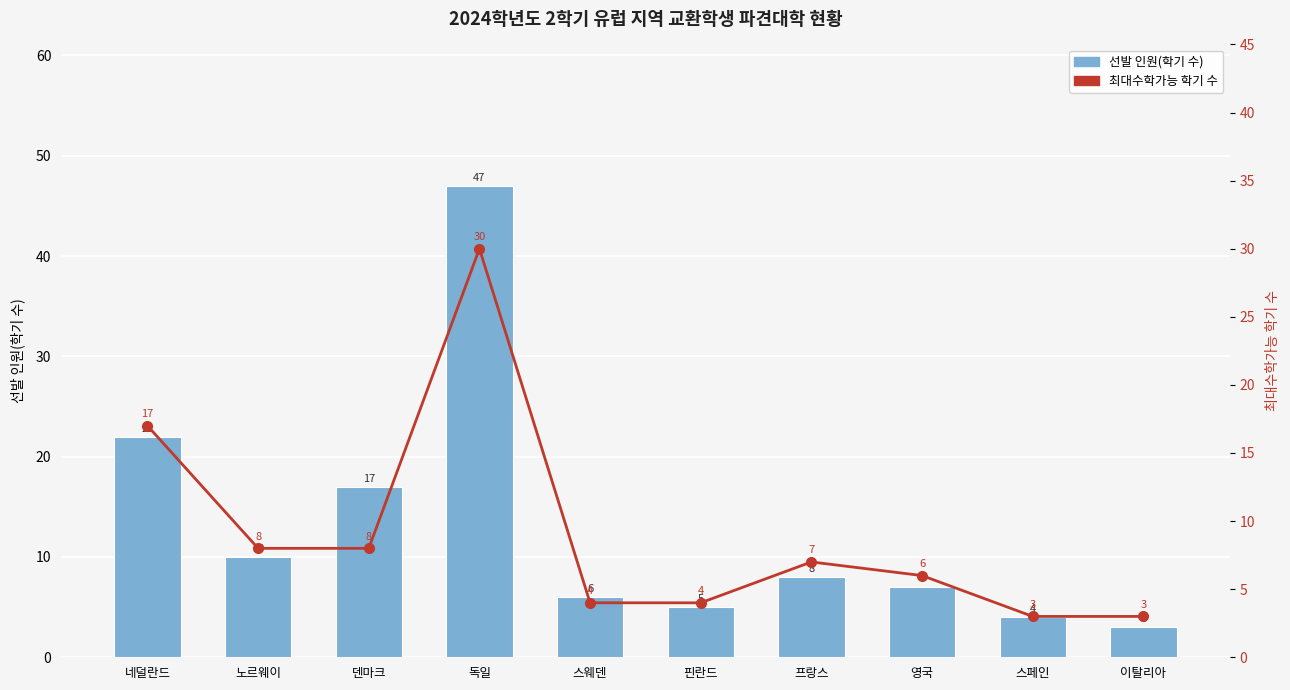

At how many categories does at least one series exceed 43?

1